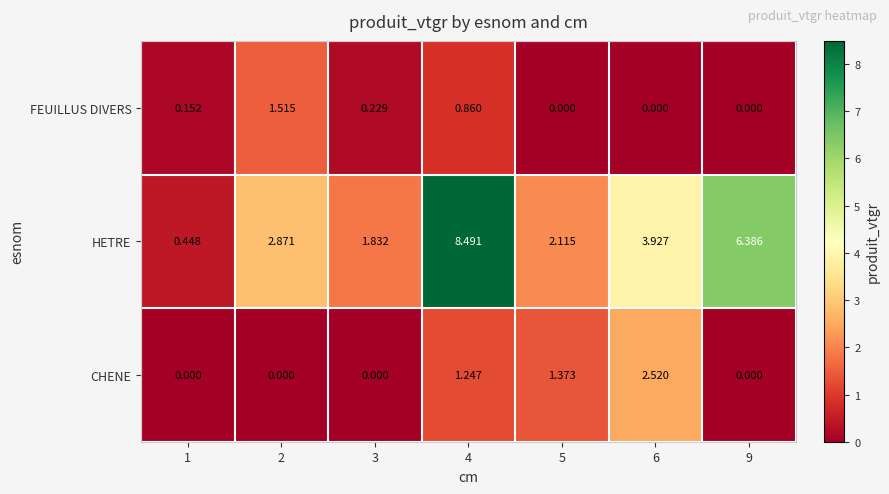

Rank the series by their maximum value, from lowest to highest.

FEUILLUS DIVERS, CHENE, HETRE